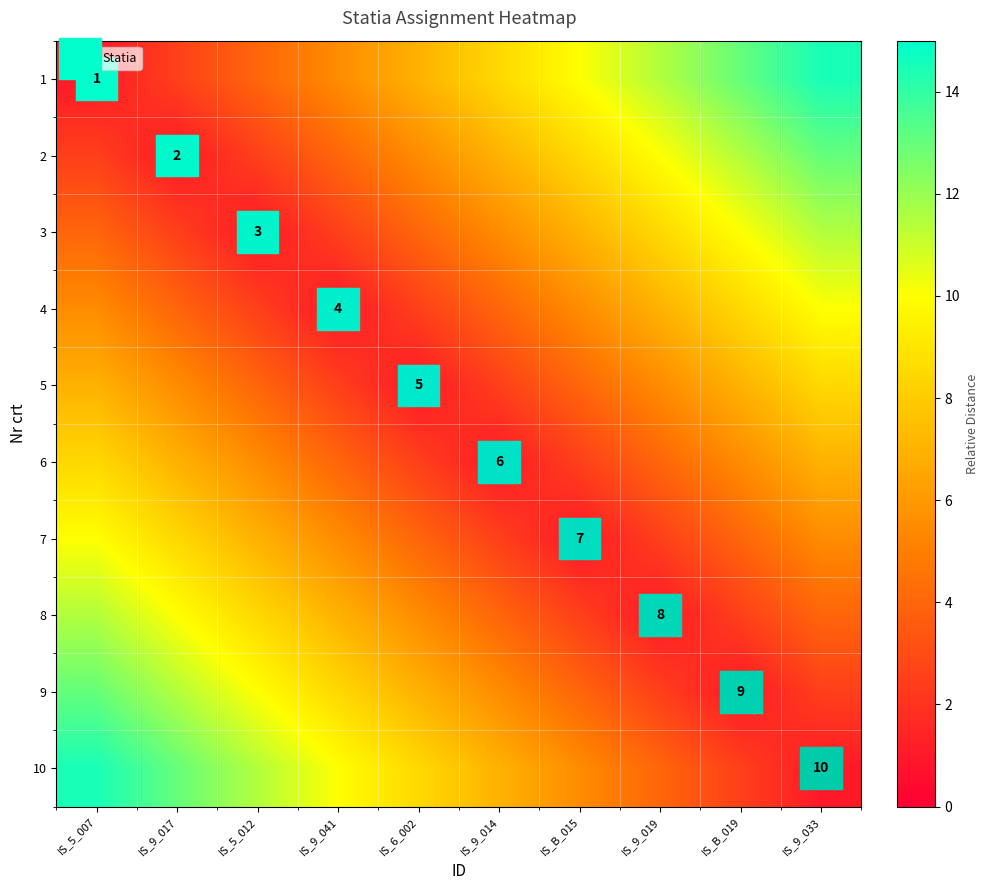

Which label corresponds to the largest value in the chart?

IS_9_033